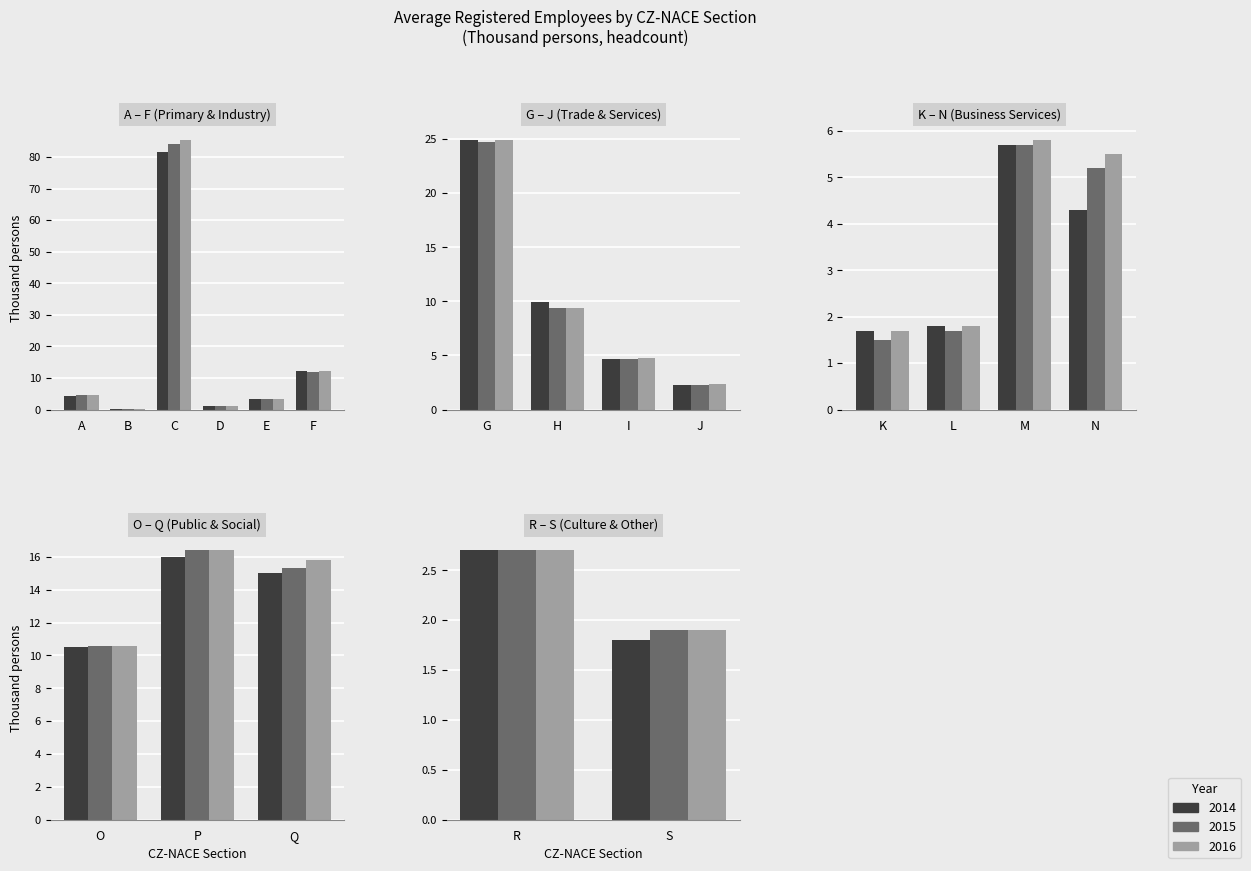

At H, list the series in order from smallest to largest.

2015, 2016, 2014